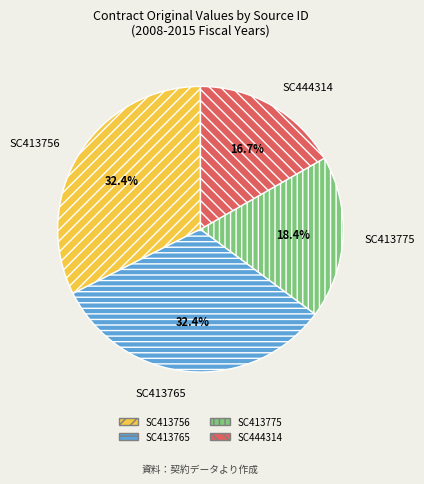

True or false: SC444314 accounts for 17% of the total.

True